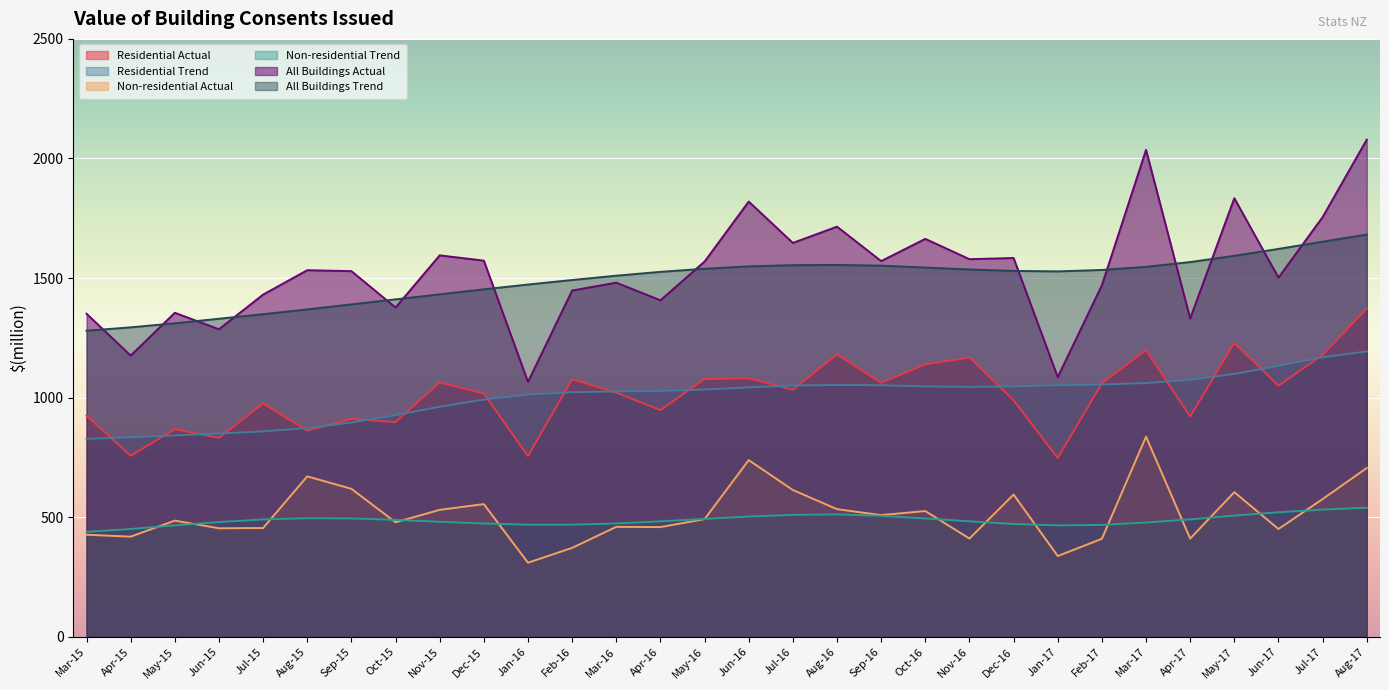

Which category has the lowest value in the All Buildings Trend series?

Mar-15